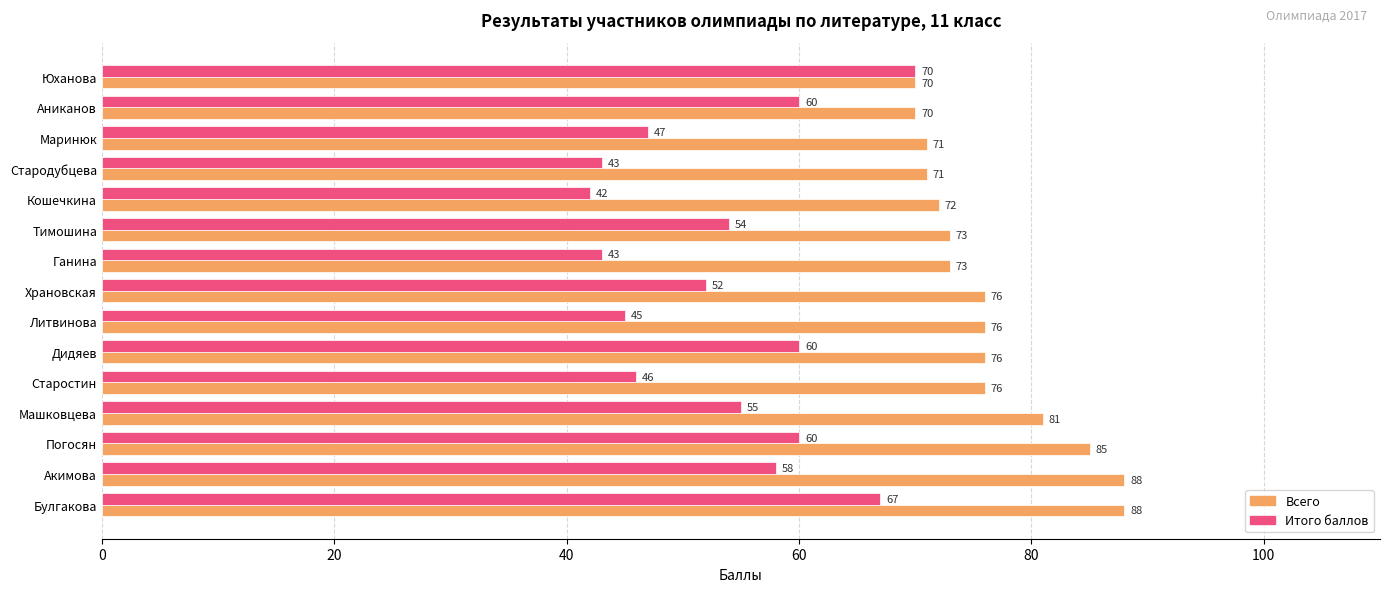

Rank the series by their average value, from lowest to highest.

Итого баллов, Всего